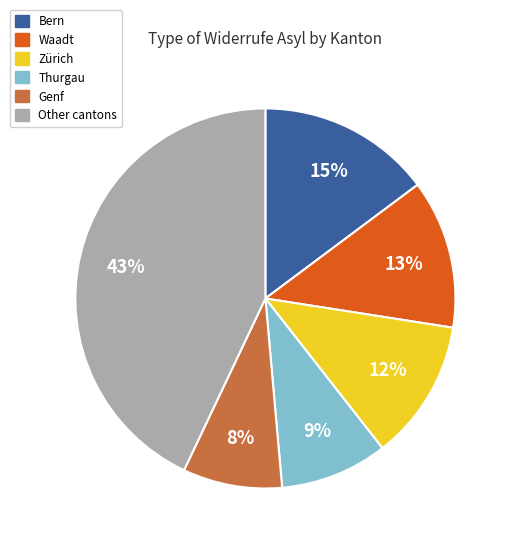

To the nearest percent, what is the difference between the largest and smallest slice percentages?

35%